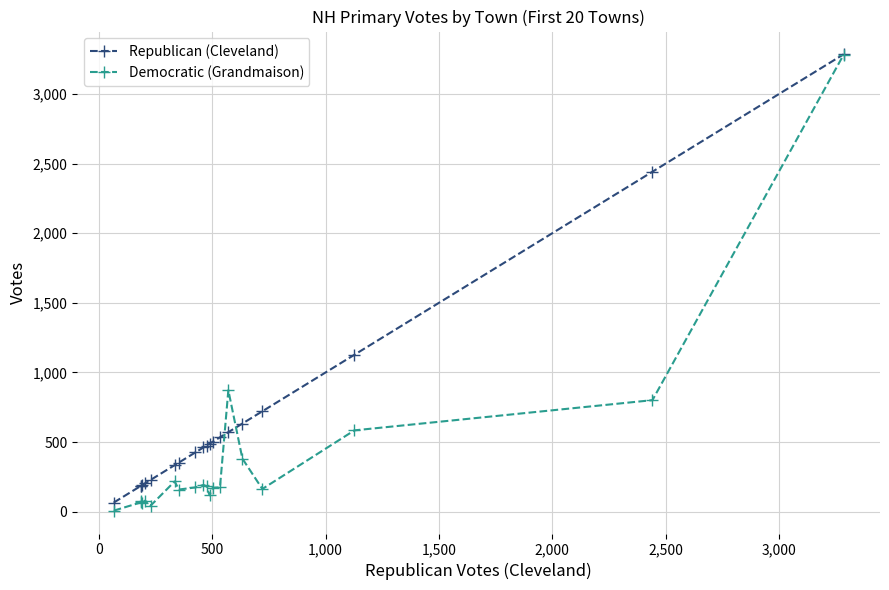

At how many categories does at least one series exceed 3106?

1